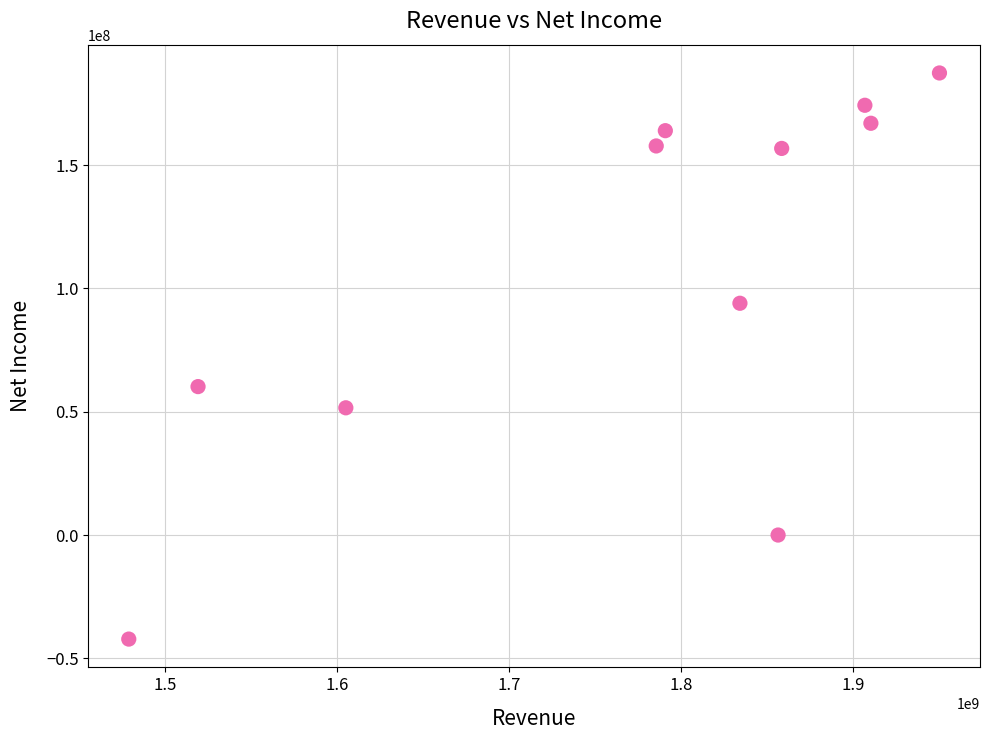

What Y value in the scatter plot is closest to 72600000?

60200000